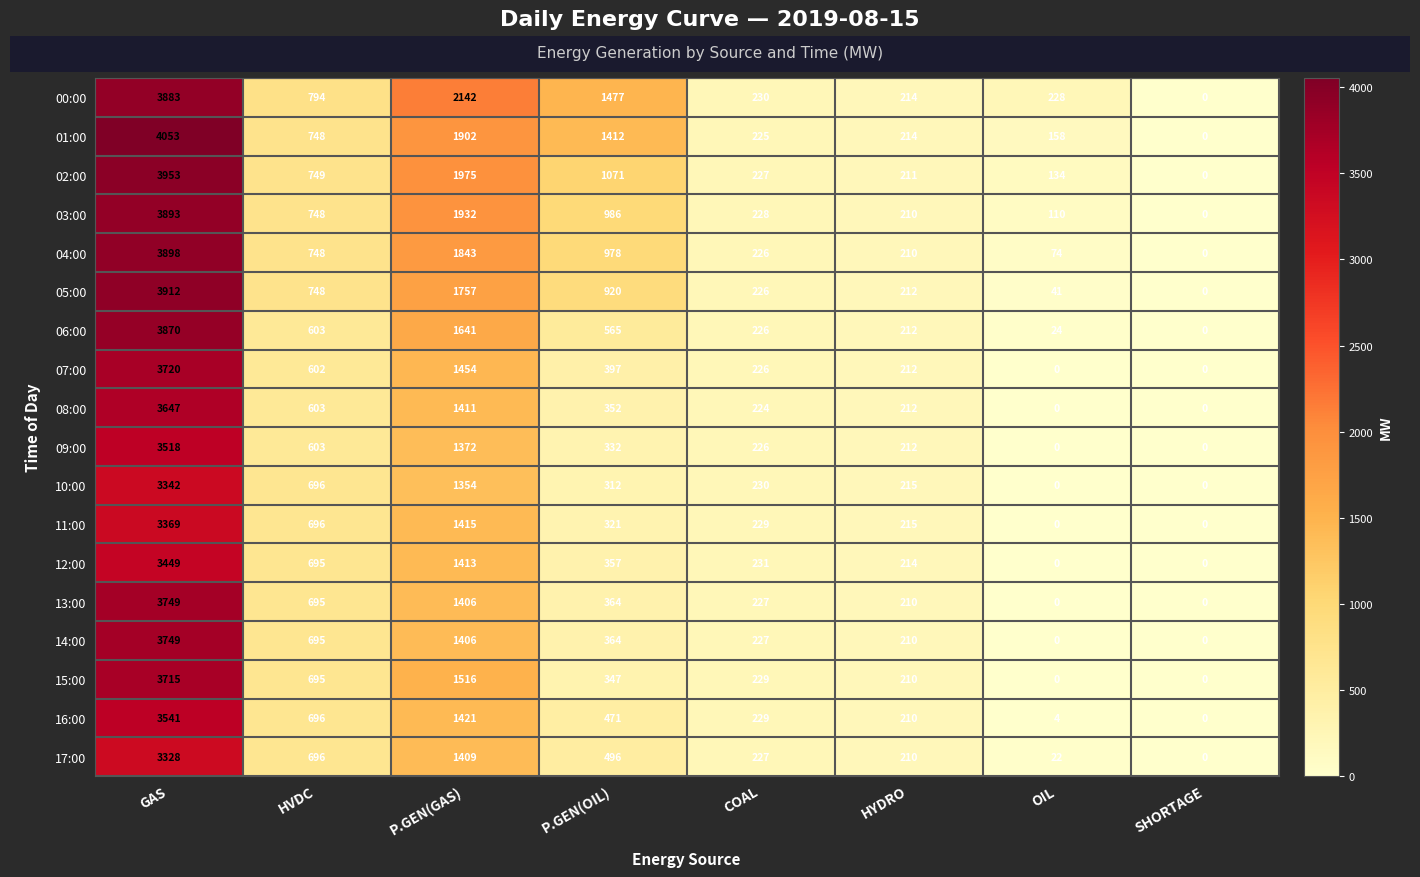

What is the sum of the 14:00 values at COAL and P.GEN(OIL)?

591